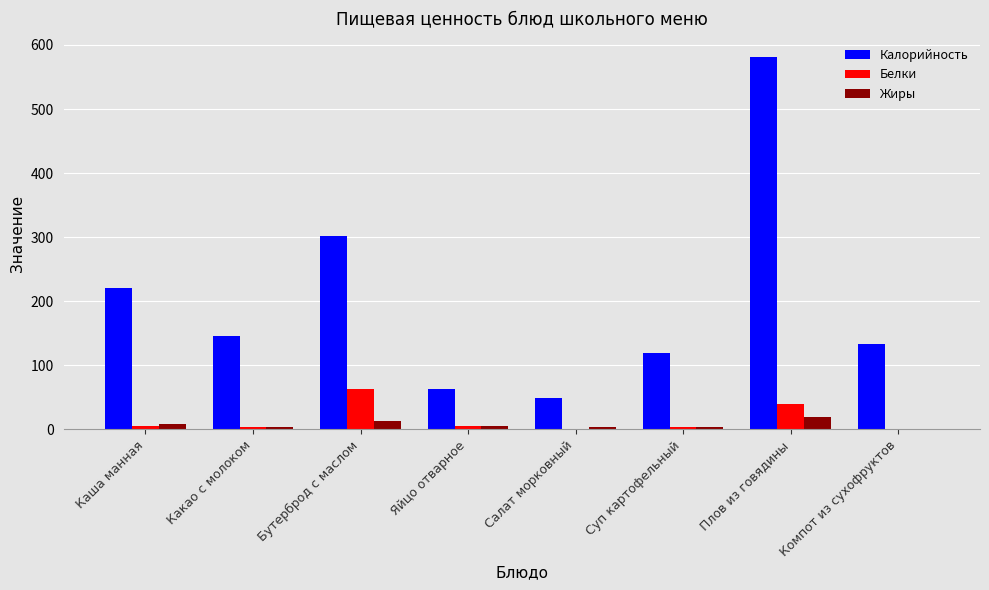

The value of Жиры at Бутерброд с маслом is 13. True or false?

True